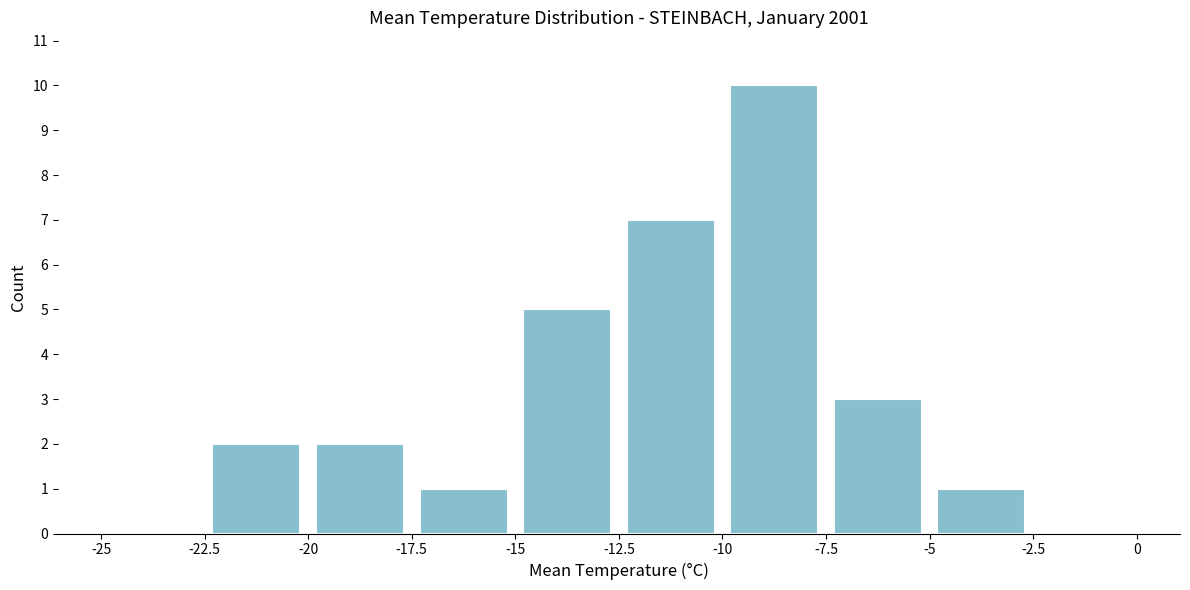

Reading left to right, list every bar in this chart as the range it spans on the x-axis followed by its height. The values are not printed on the chart, so give them approximately, as read against the axis.

-25 to -22.5: 0
-22.5 to -20: 2
-20 to -17.5: 2
-17.5 to -15: 1
-15 to -12.5: 5
-12.5 to -10: 7
-10 to -7.5: 10
-7.5 to -5: 3
-5 to -2.5: 1
-2.5 to 0: 0